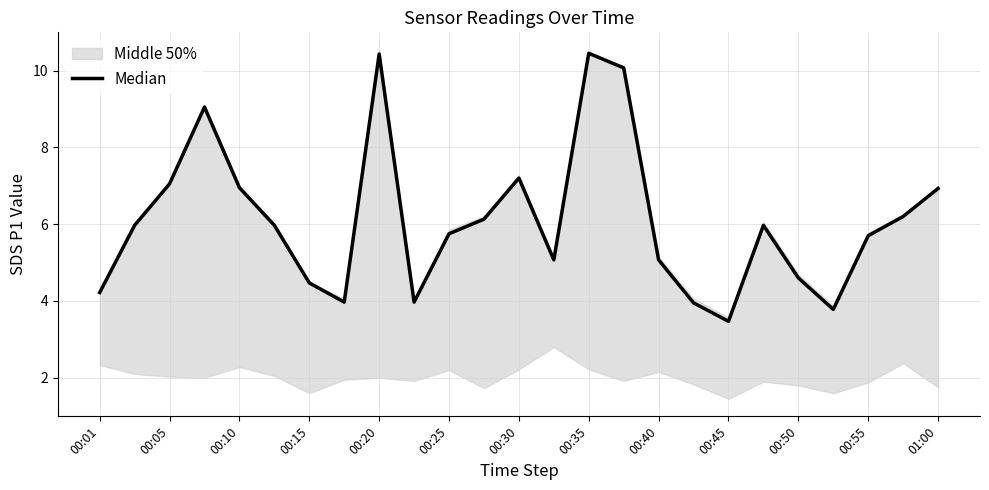

Is this an area chart (filled region under the line)?

No